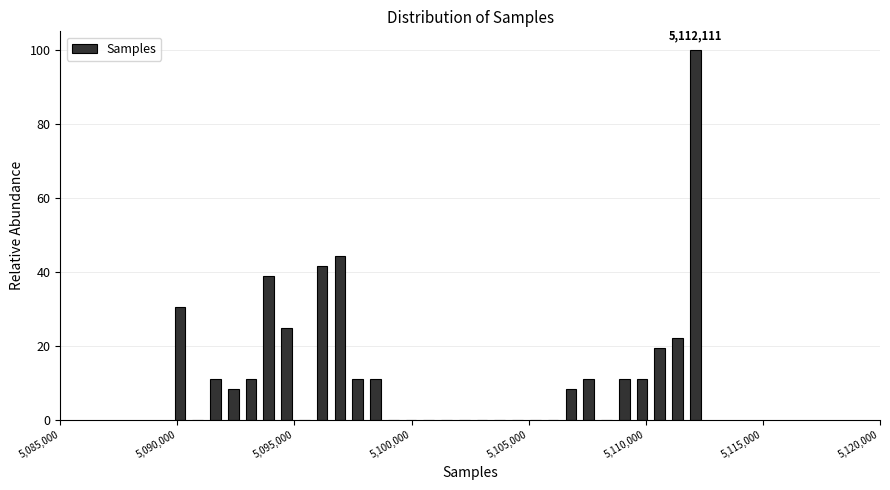

Read against the x-axis, roughly where is the centre of the tallest bar?

5112000